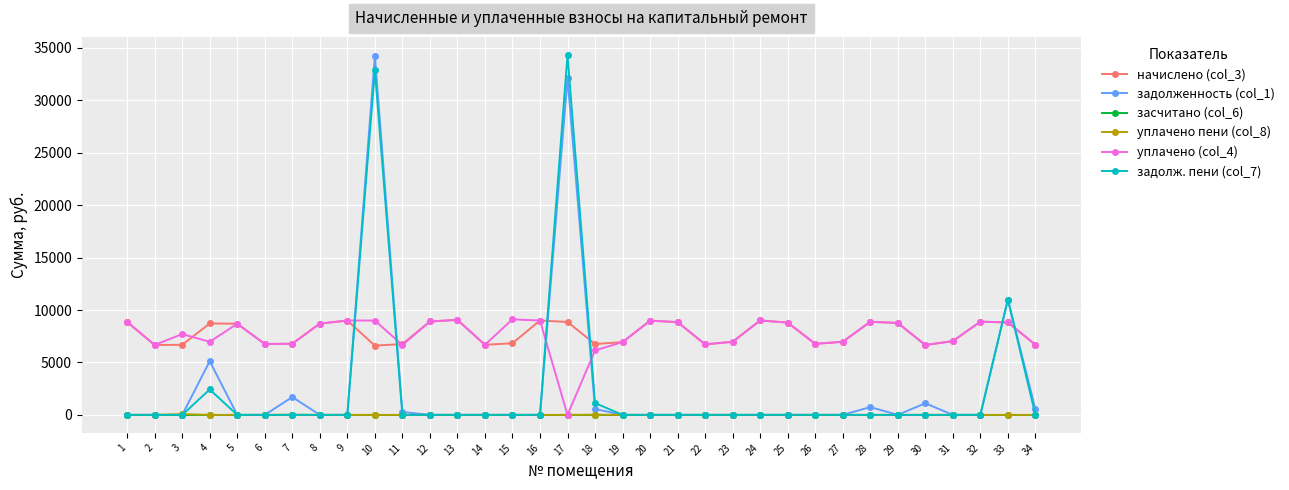

True or false: задолж. пени (col_7) has more than 2 points higher than both neighbors.

True